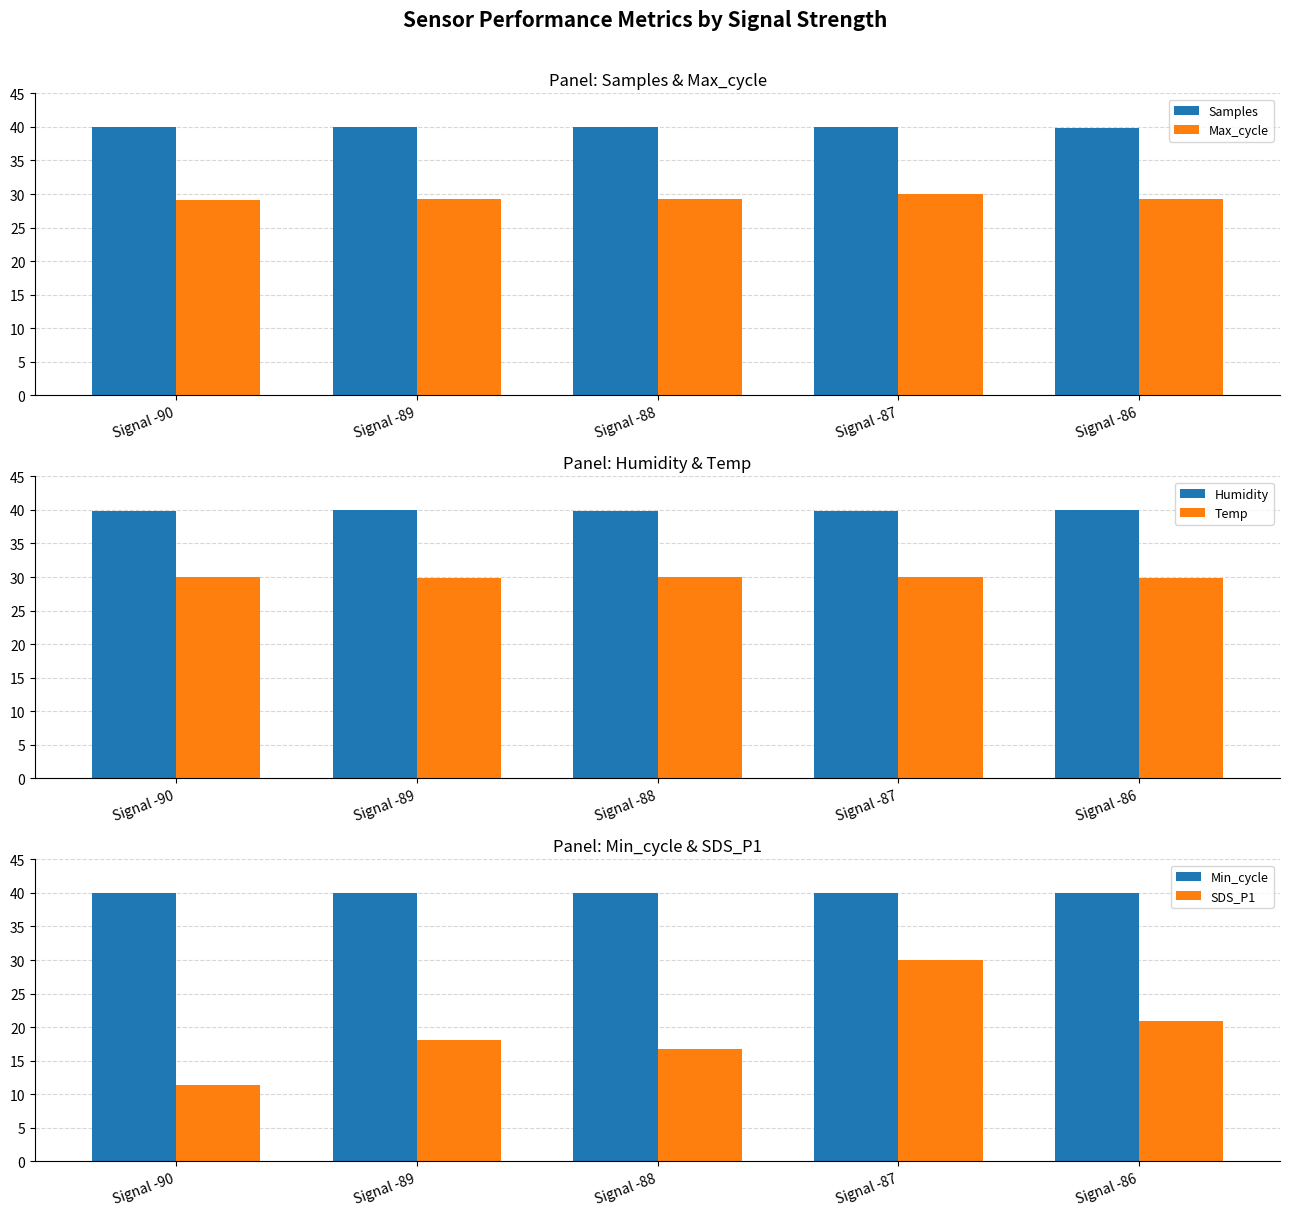

At which label does Max_cycle reach its peak?

Signal -87